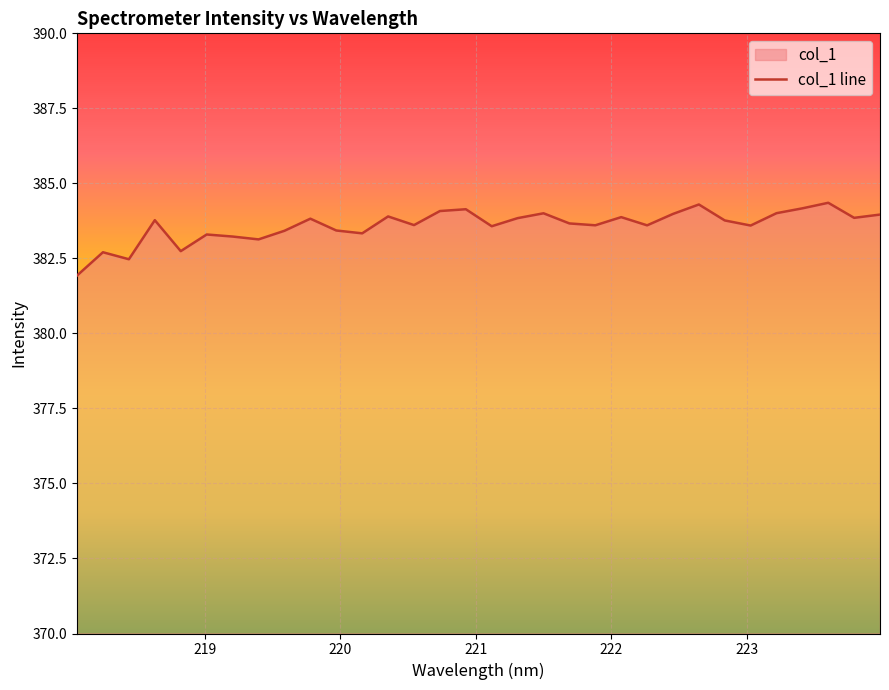

At which category does the chart reach its peak across all series?

223.5987